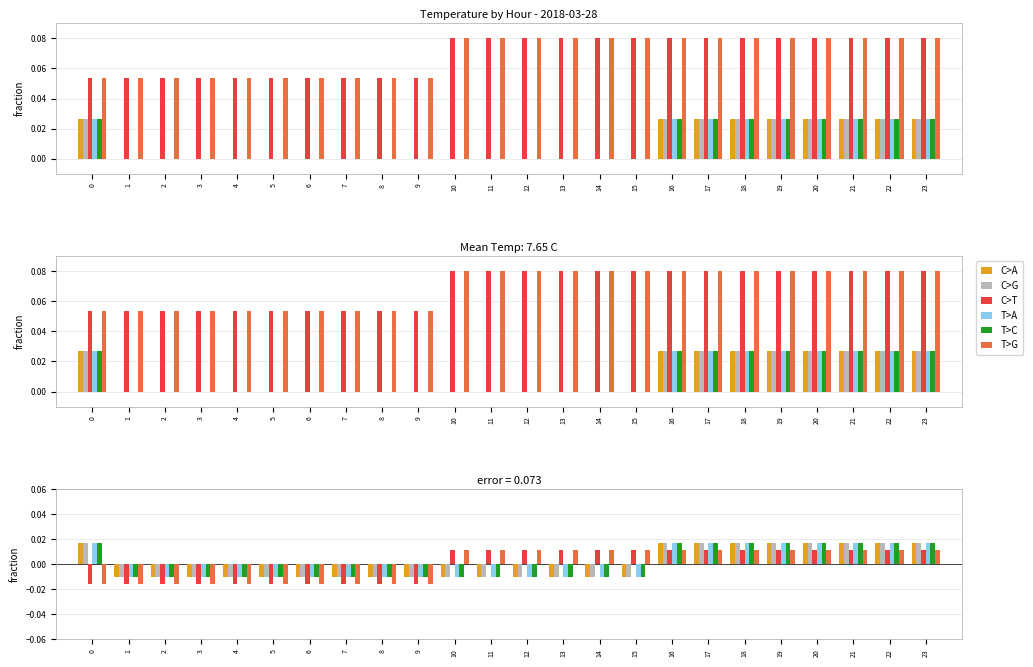

How many data points in C>T are above 0?

14